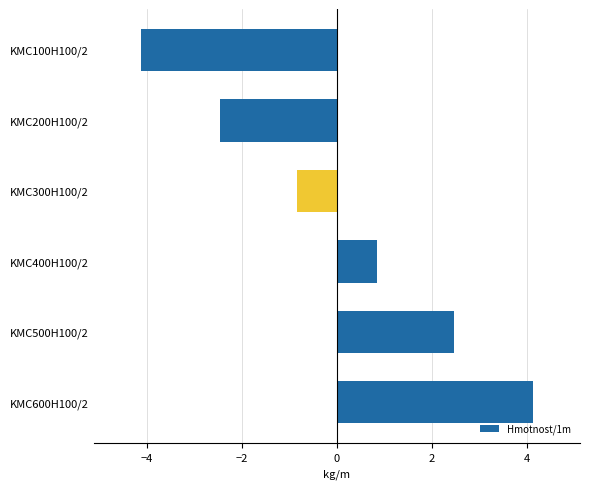

How many data points are above 0?

3